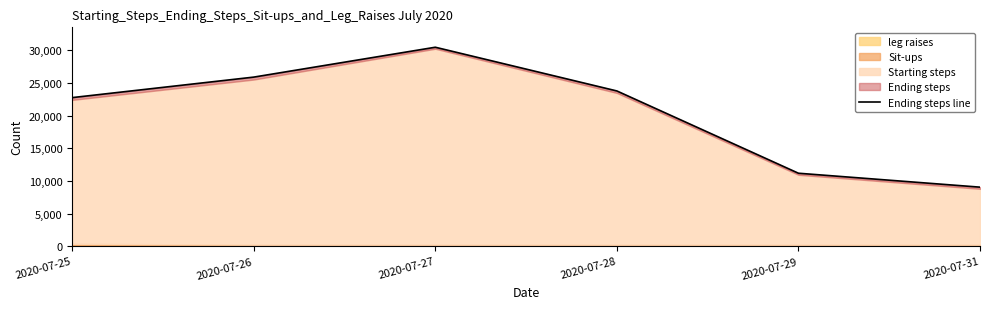

List the labels in order of value, smallest first.

2020-07-31, 2020-07-29, 2020-07-25, 2020-07-28, 2020-07-26, 2020-07-27